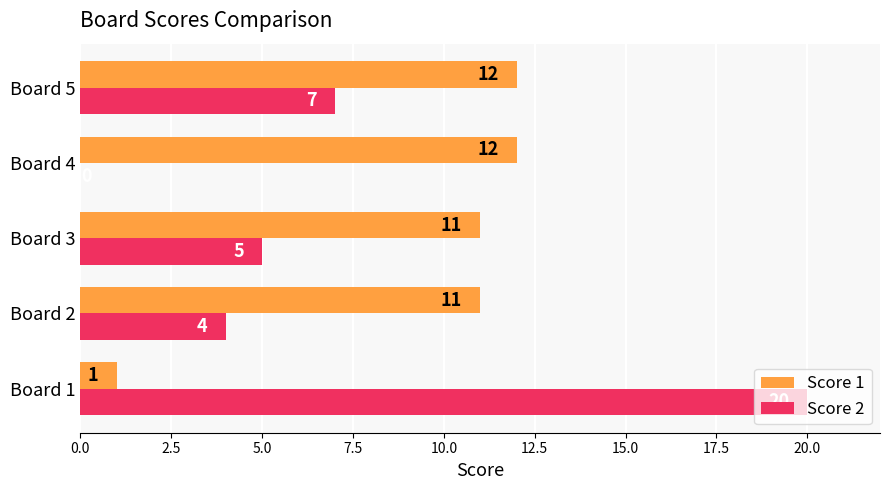

Between Board 1 and Board 2, which series saw the biggest shift?

Score 2